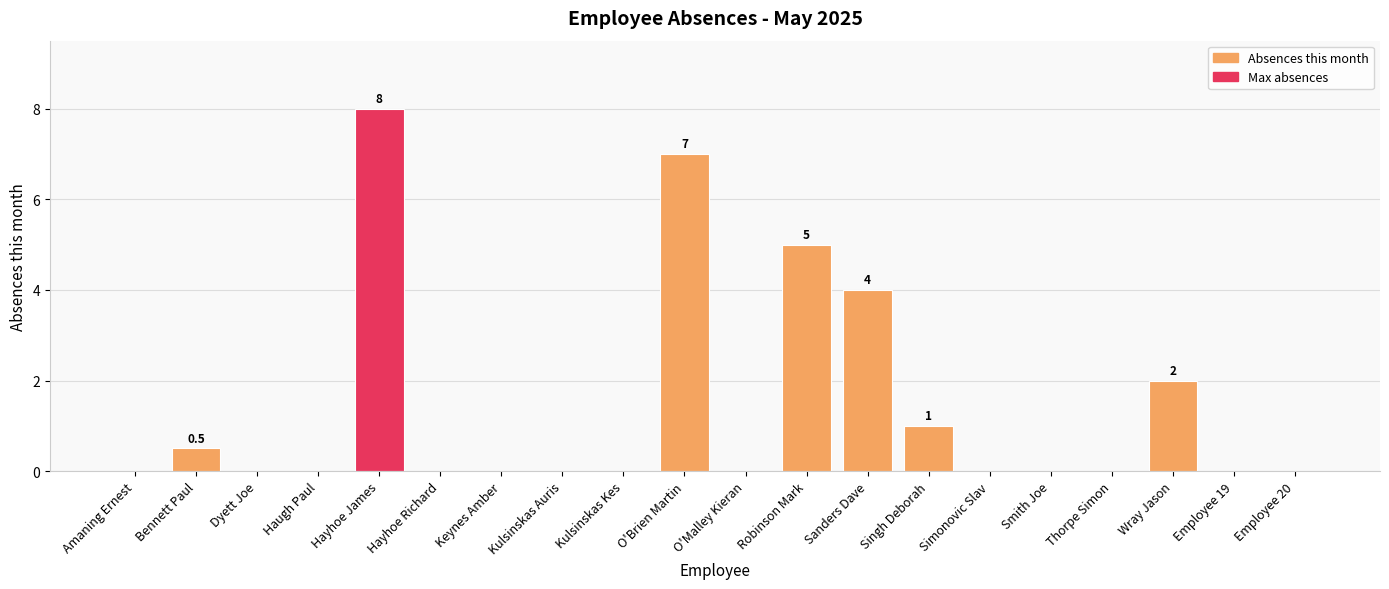

How many data points does each series have?

20